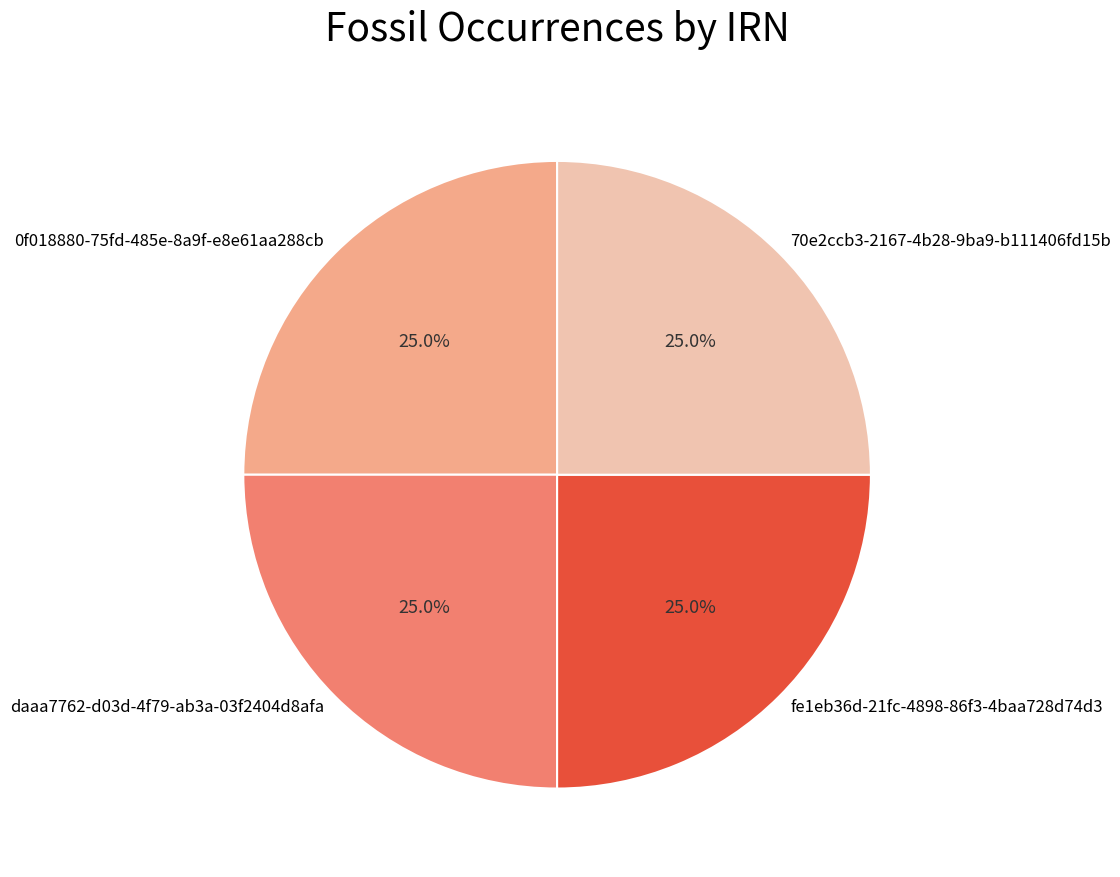

What percentage is the 70e2ccb3-2167-4b28-9ba9-b111406fd15b slice, to the nearest percent?

25%